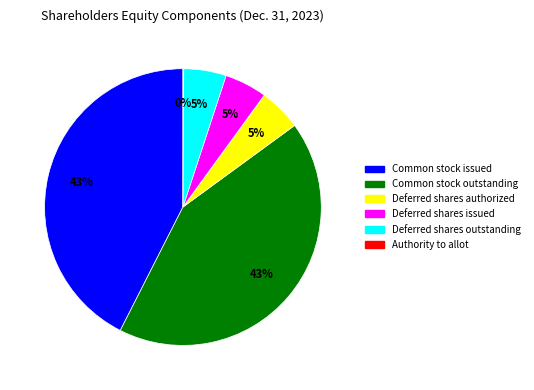

To the nearest percent, what is the average slice percentage?

17%